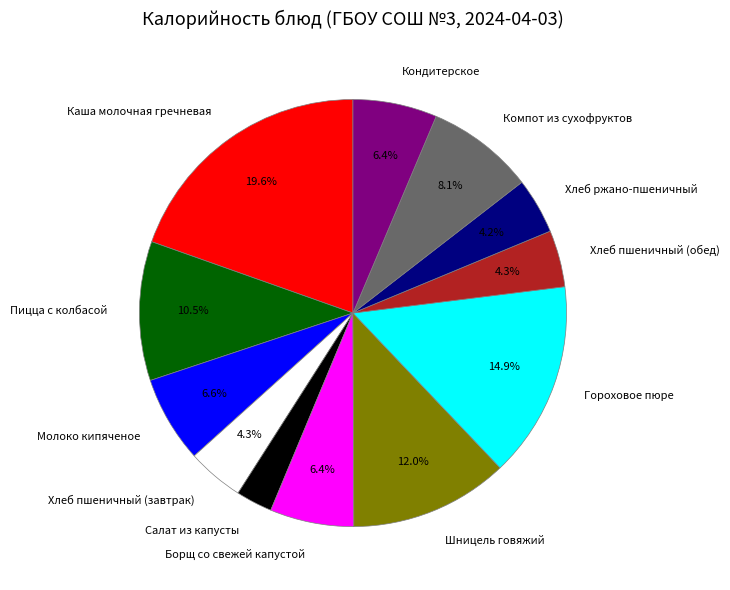

How many segments does this pie chart have?

12